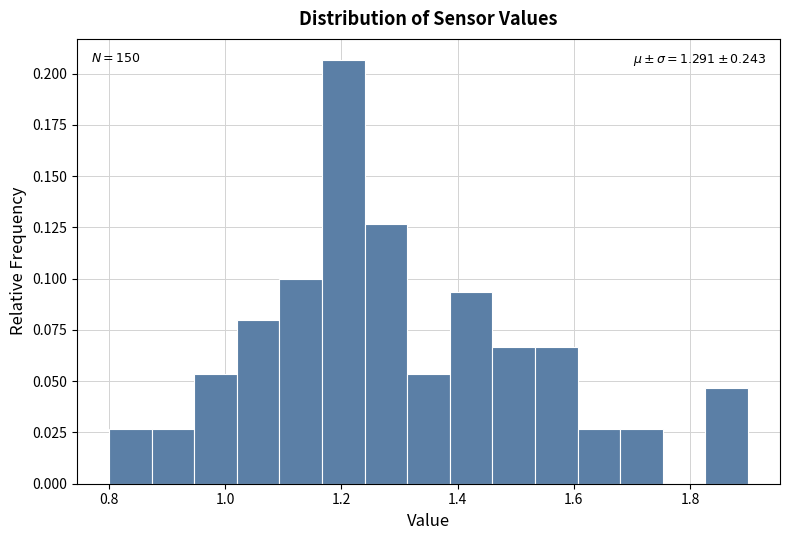

Around what value on the x-axis is the tallest bar? Give the approximate position of its centre, as read against the axis.

1.20